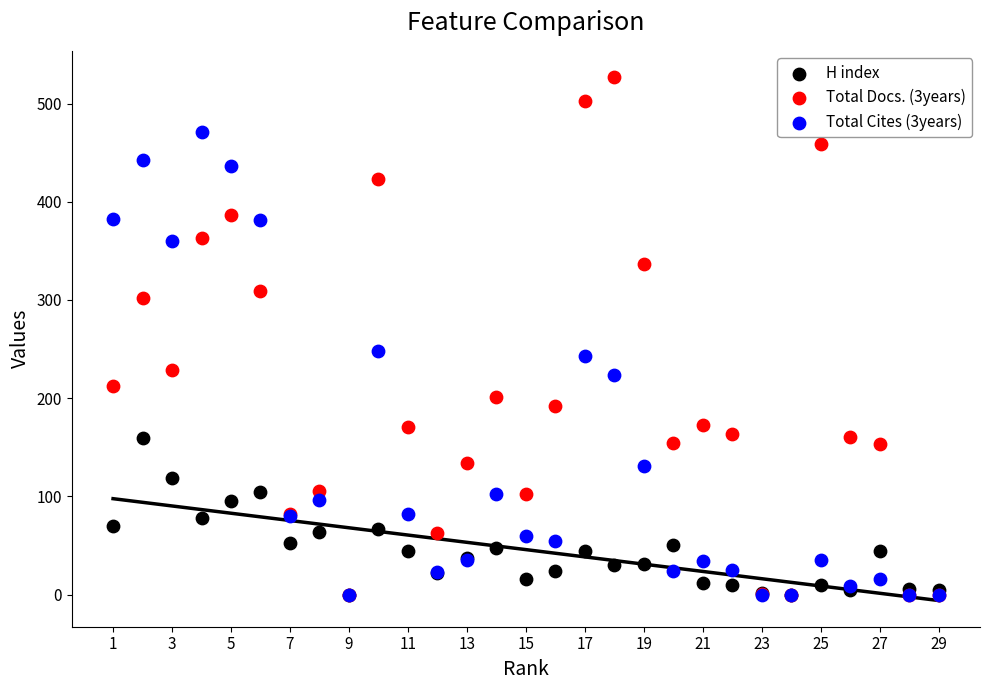

What are all the series names shown in the legend?

H index, Total Docs. (3years), Total Cites (3years)